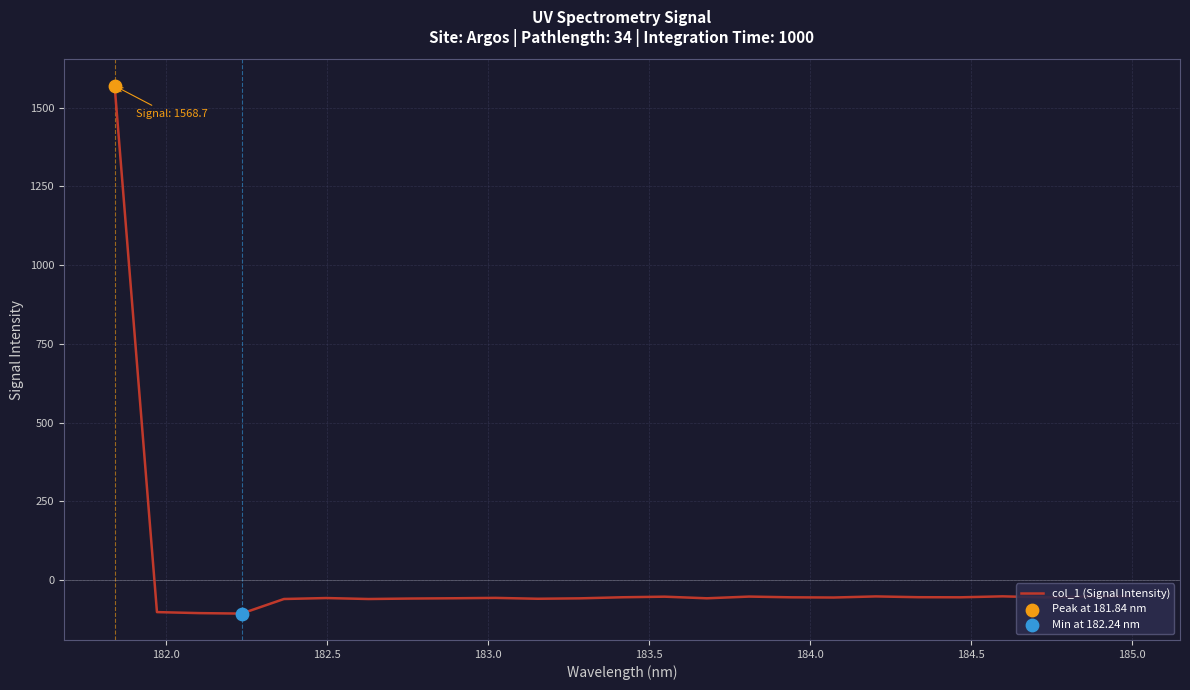

What is the smallest value displayed?

-105.9